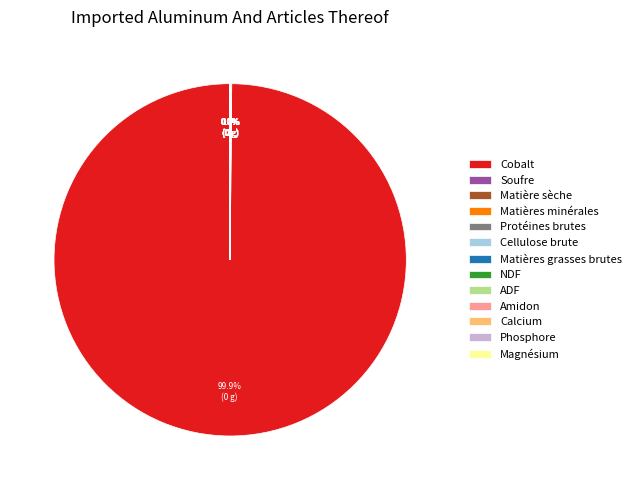

What is the change in value from Soufre to ADF?

-113.9